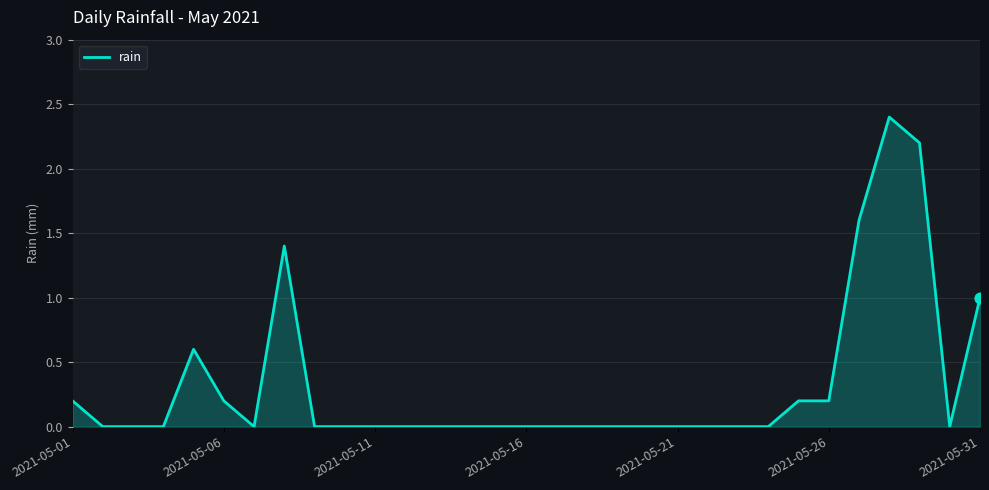

What is the difference between the maximum and minimum values?

2.4